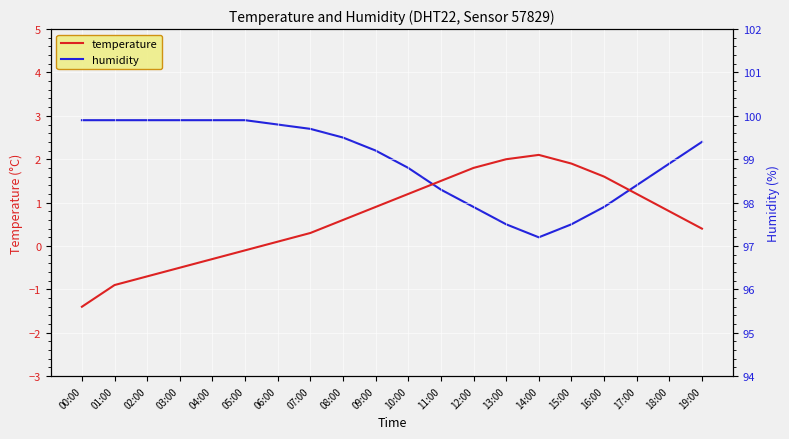

Between 14:00 and 18:00, which is larger?

14:00